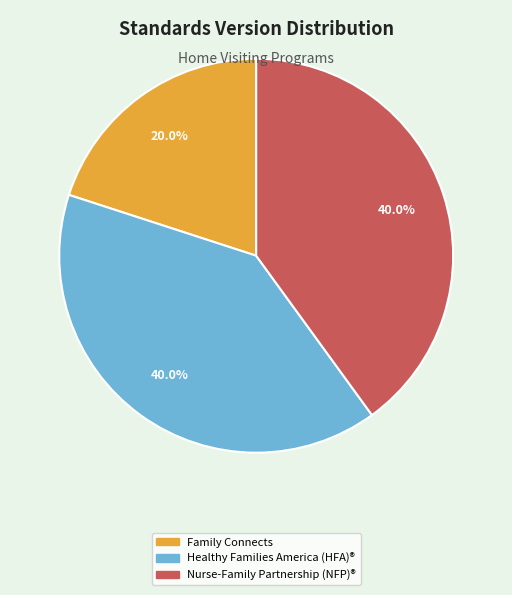

What is the ratio of the value at Nurse-Family Partnership (NFP)® to the value at Family Connects?

2.0